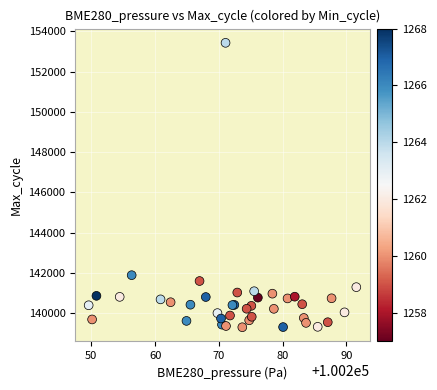

What Y value in the scatter plot is closest to 146369?

141896